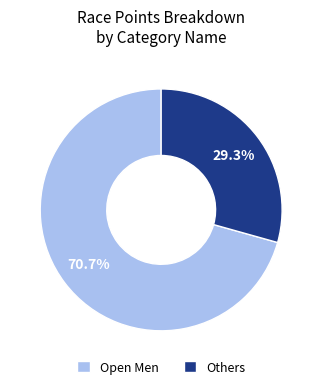

How many slices are in this pie chart?

2